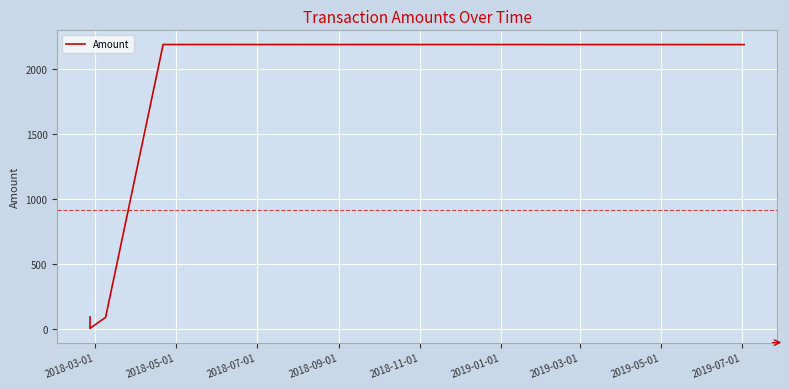

What is the greatest value displayed?

2189.5